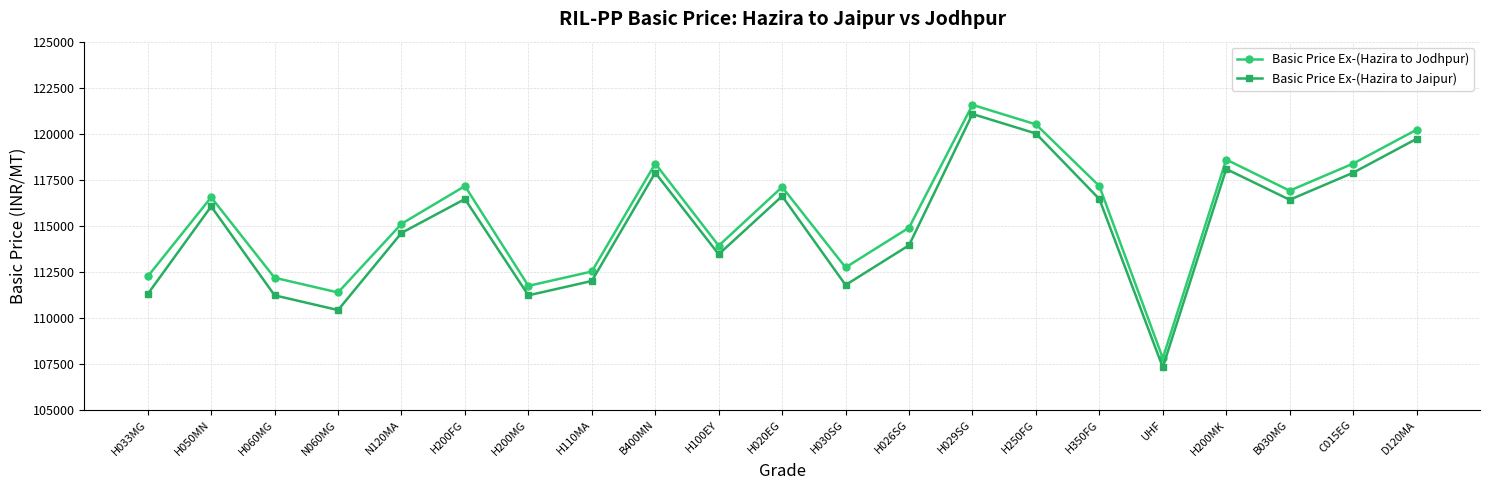

What is the total value across all series at H050MN?

232599